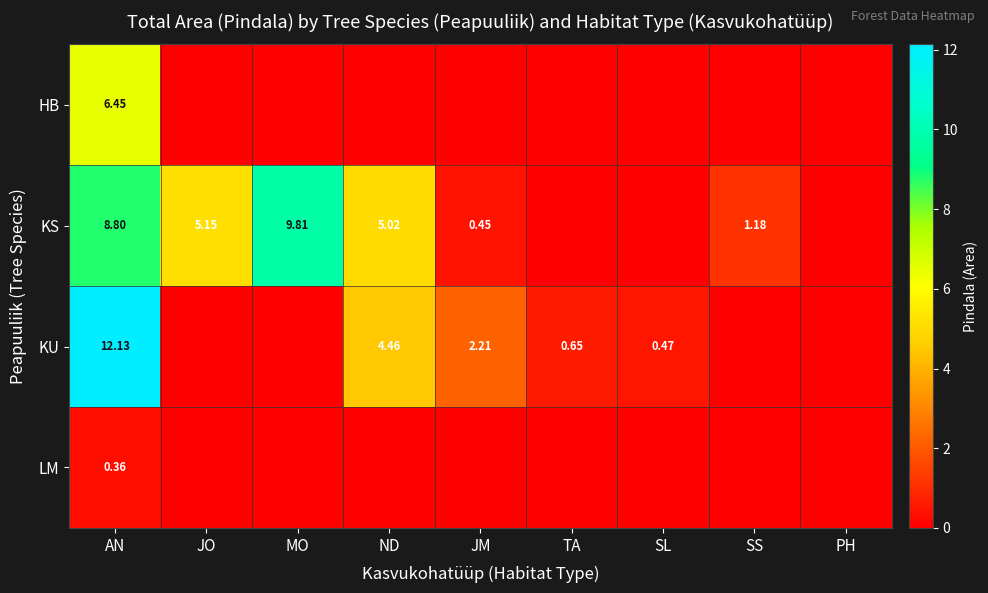

What is the difference between the maximum and minimum values in the HB series?

6.5